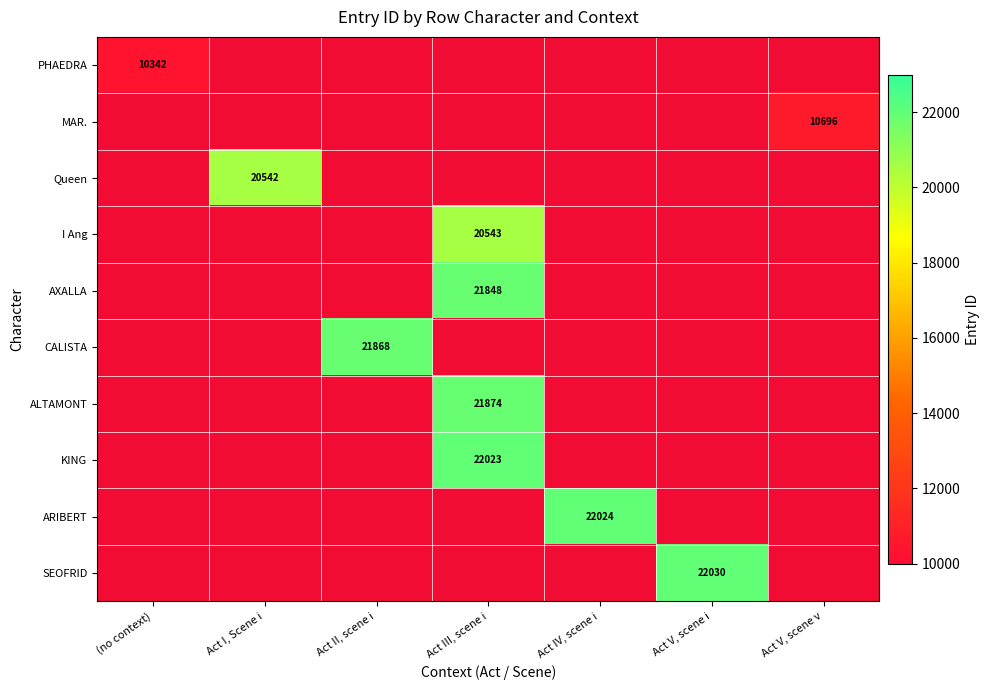

True or false: CALISTA has a value of 33234 at Act II, scene i.

False